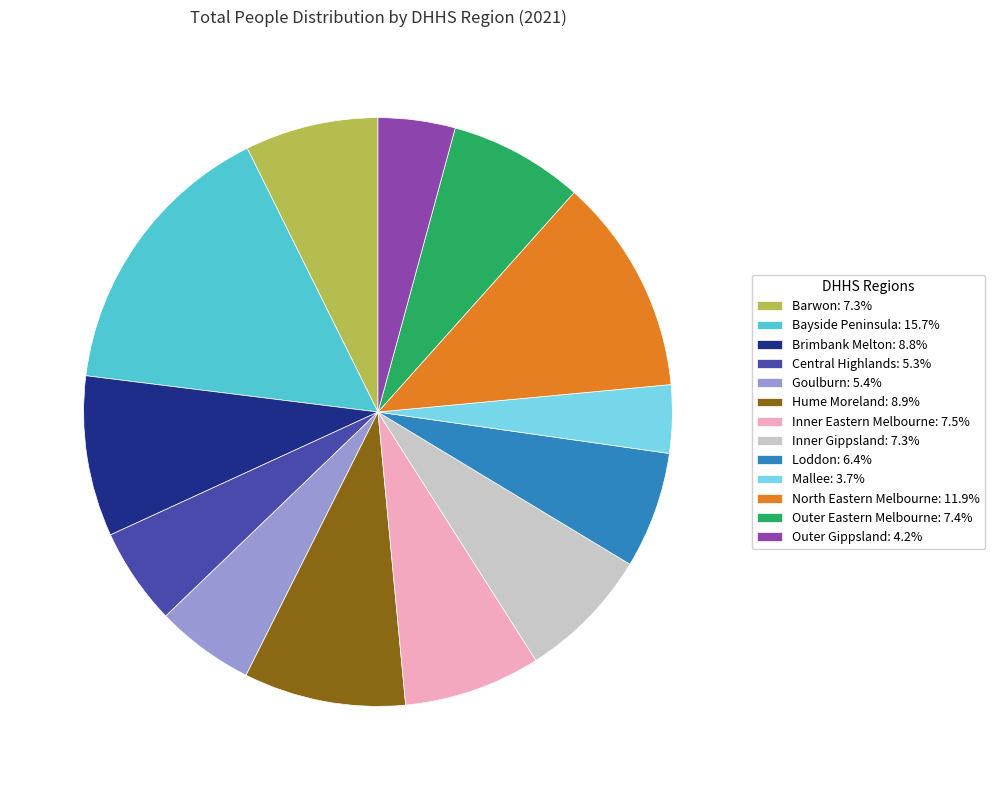

How many segments does this pie chart have?

13